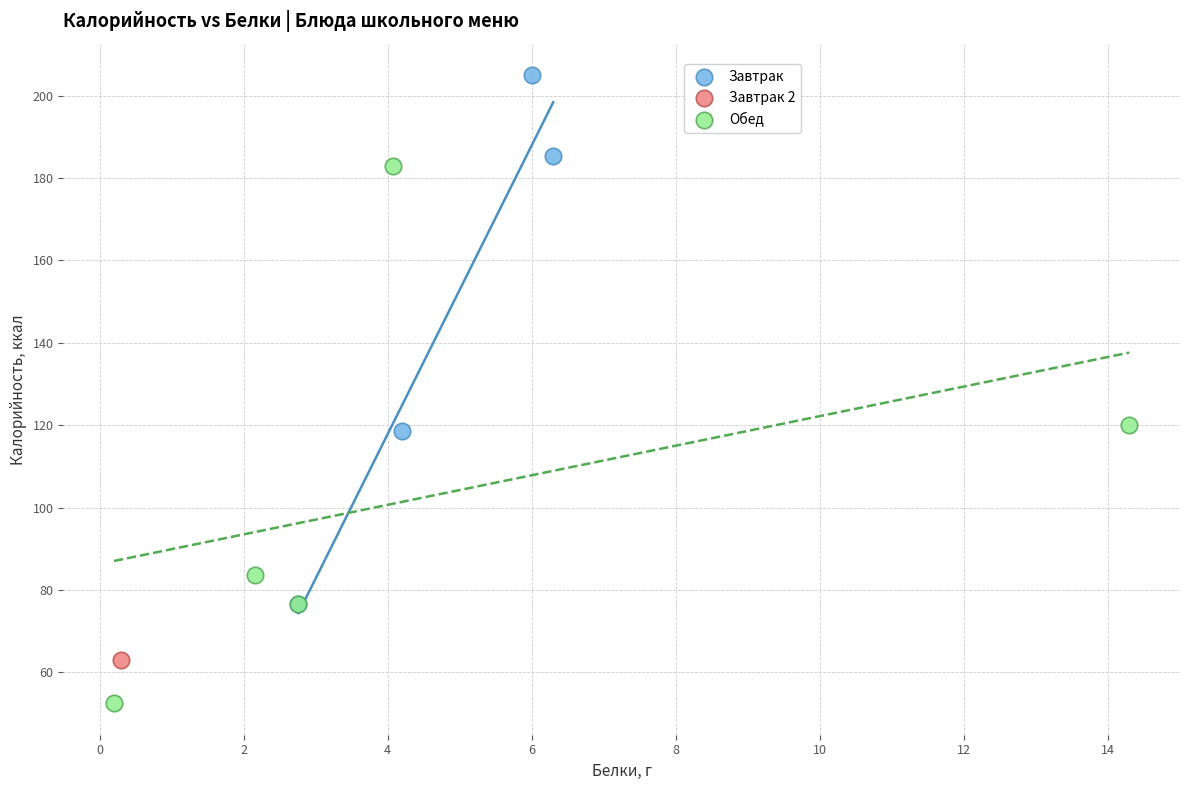

Which series contains the highest Y value?

Завтрак